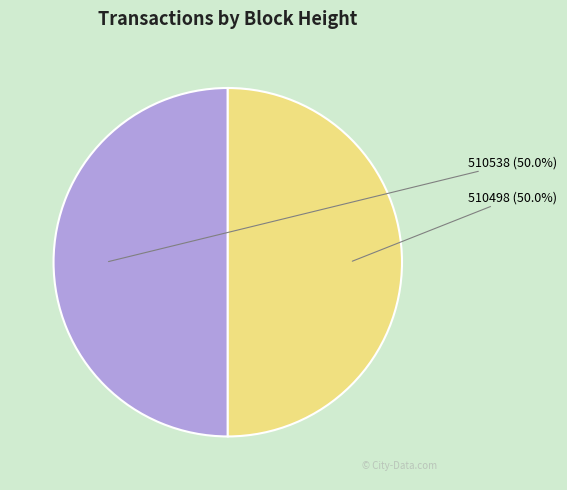

Which category has the biggest portion of the pie?

510538